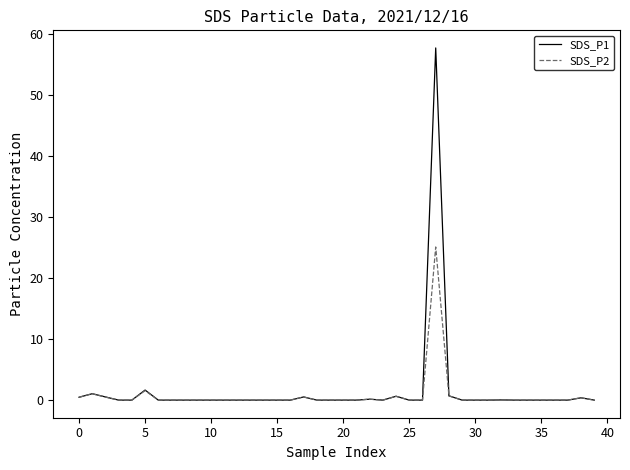

What is the greatest value displayed?

57.8